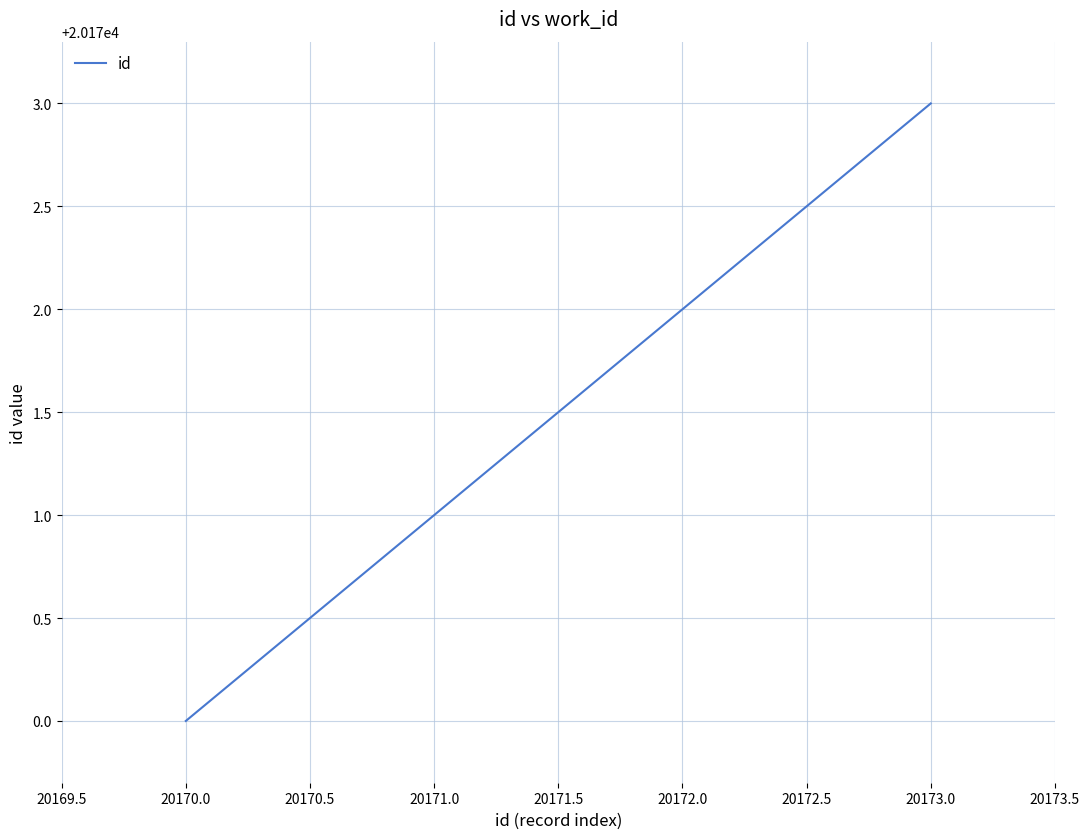

How many series are shown in this chart?

1